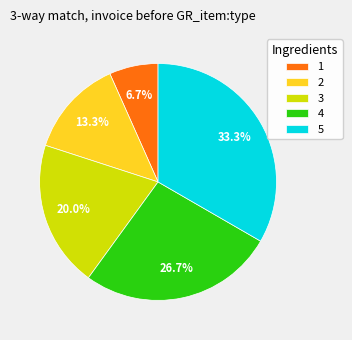

Is it true that 1 is 1% of the pie?

False